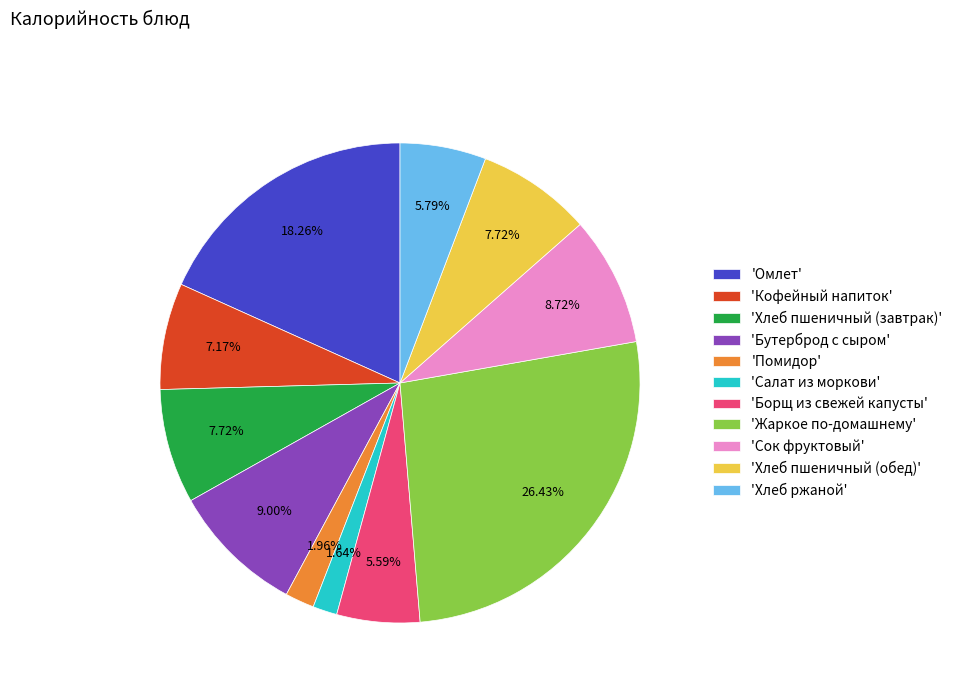

Count the number of slices in the pie.

11